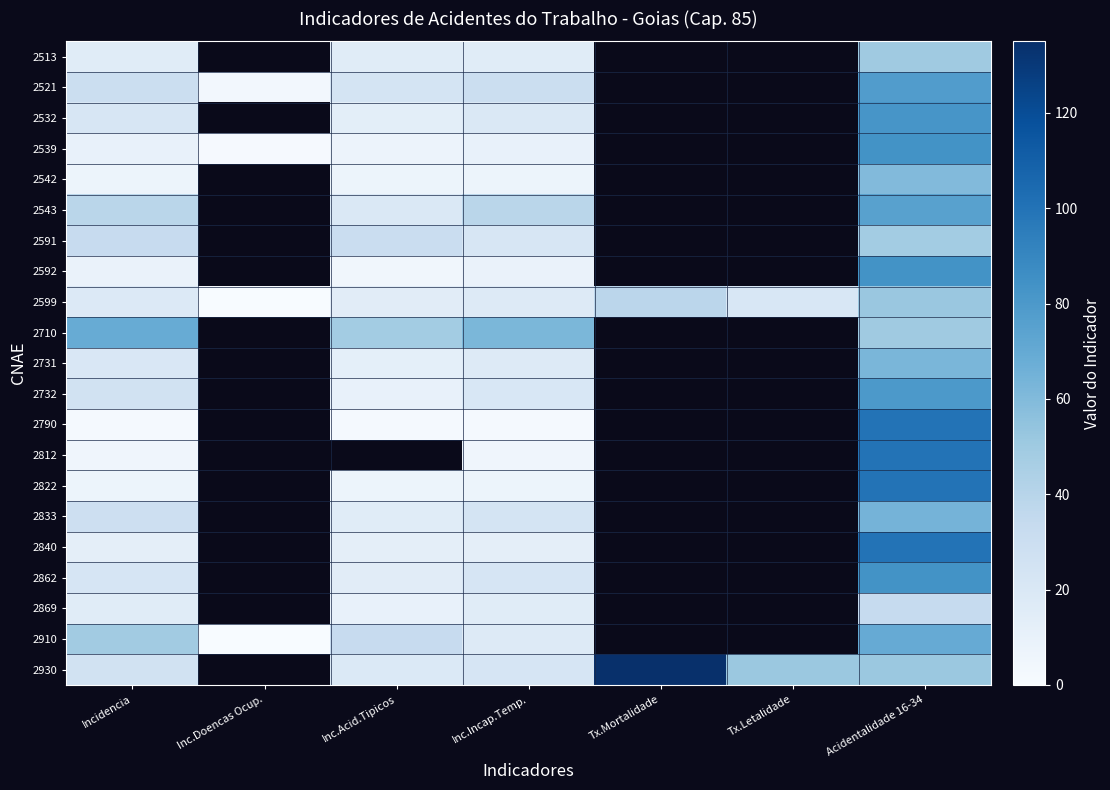

How many data points does each series have?

7